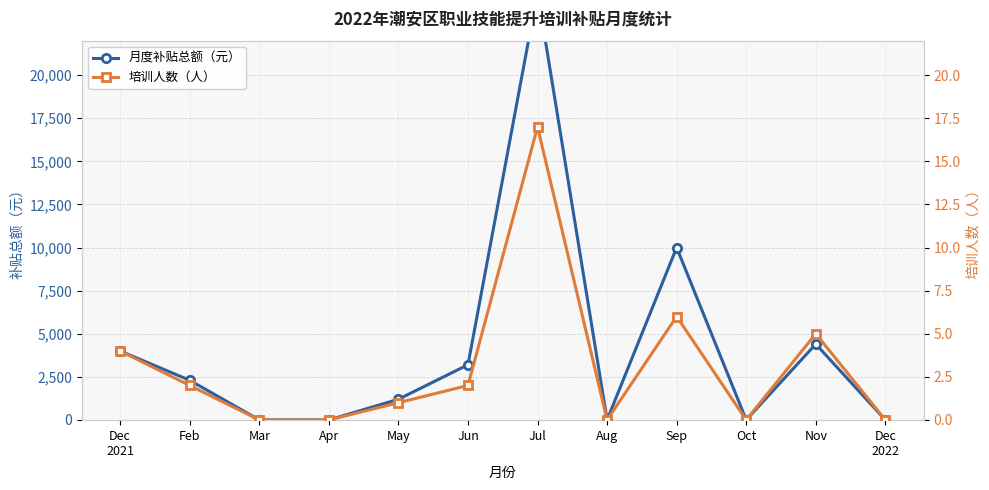

What is the label of the 1st point from the right?

Dec
2022